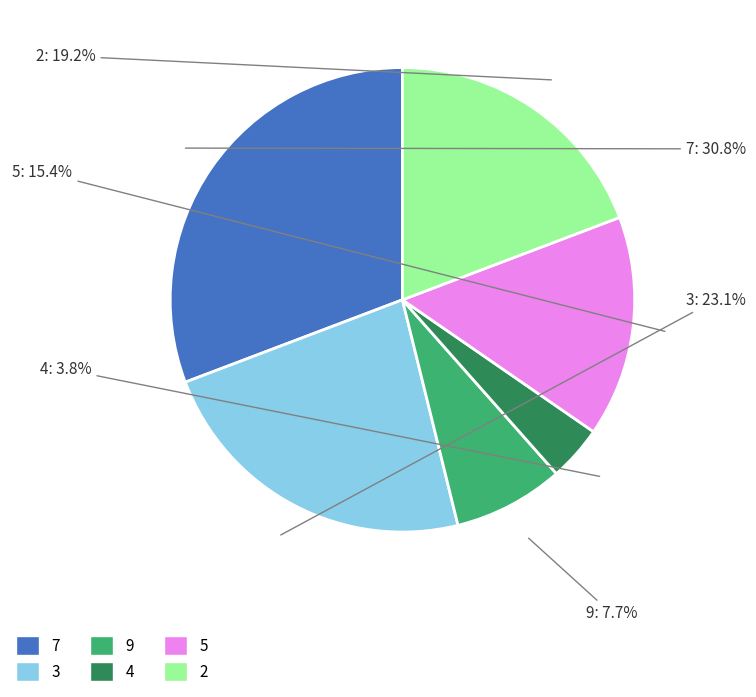

Is there a majority slice in this chart?

No